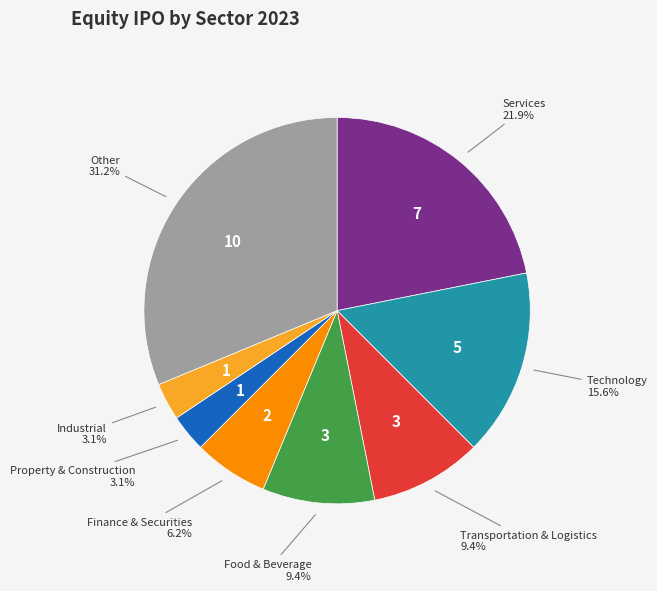

Does any single category account for the majority?

No